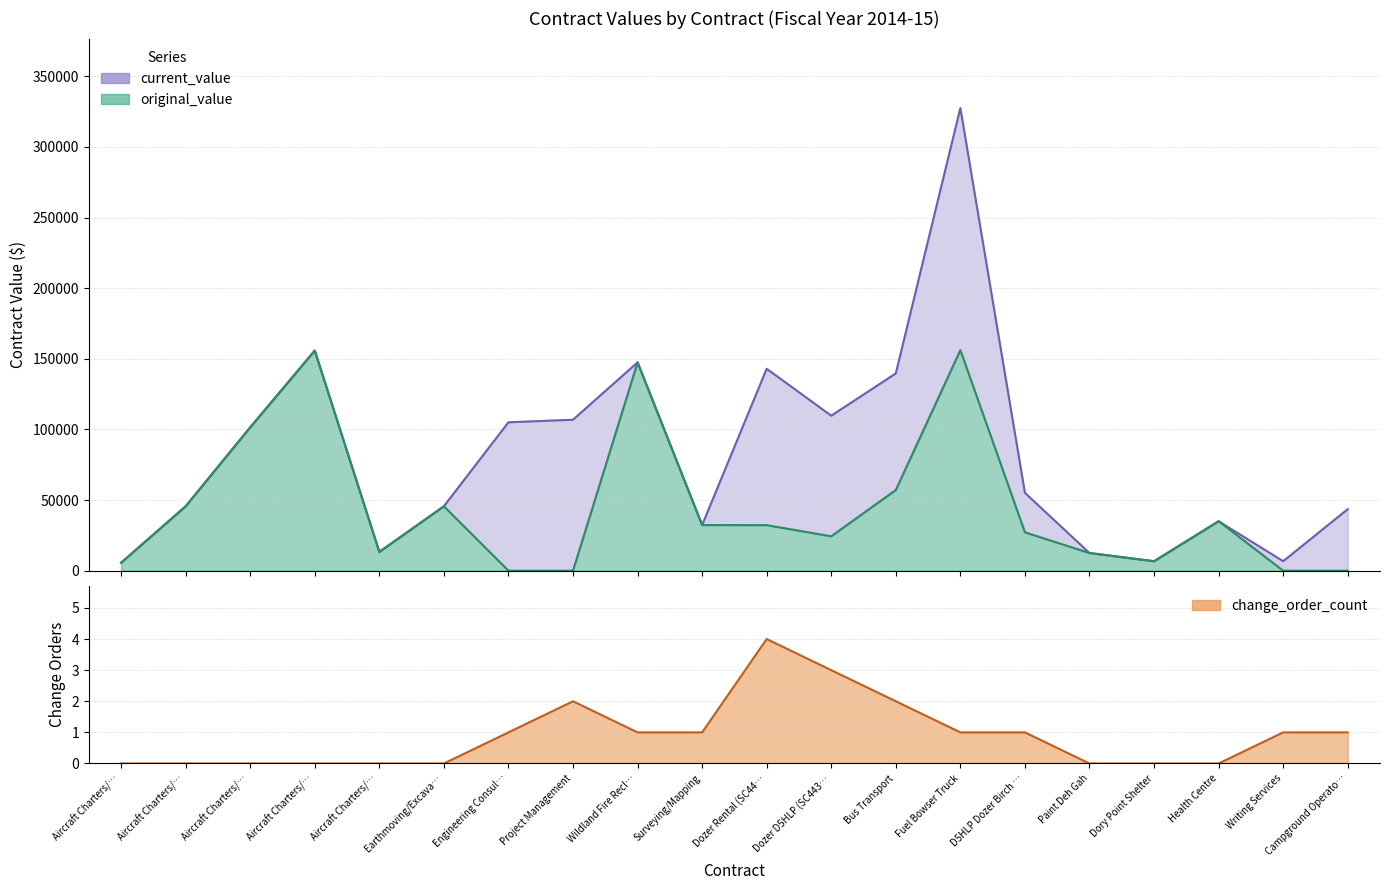

Which category has the highest value across all series?

Fuel Bowser Truck